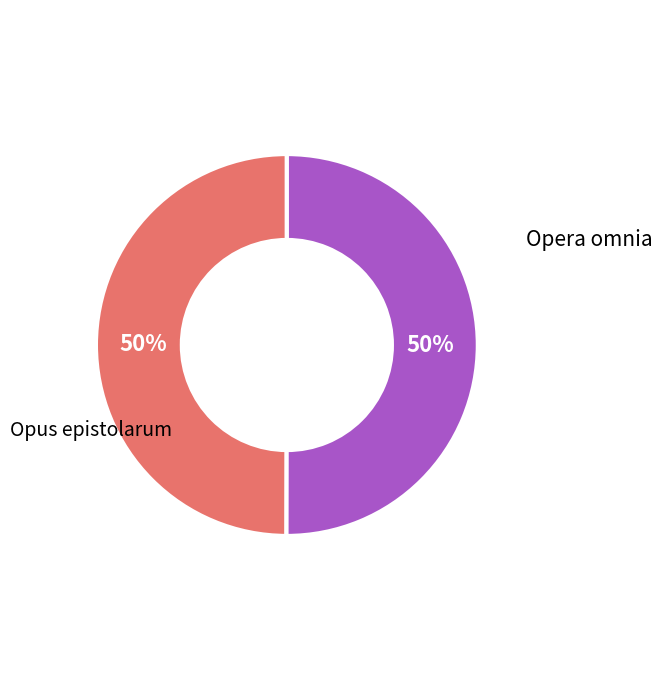

To the nearest percent, what is the average slice percentage?

50%